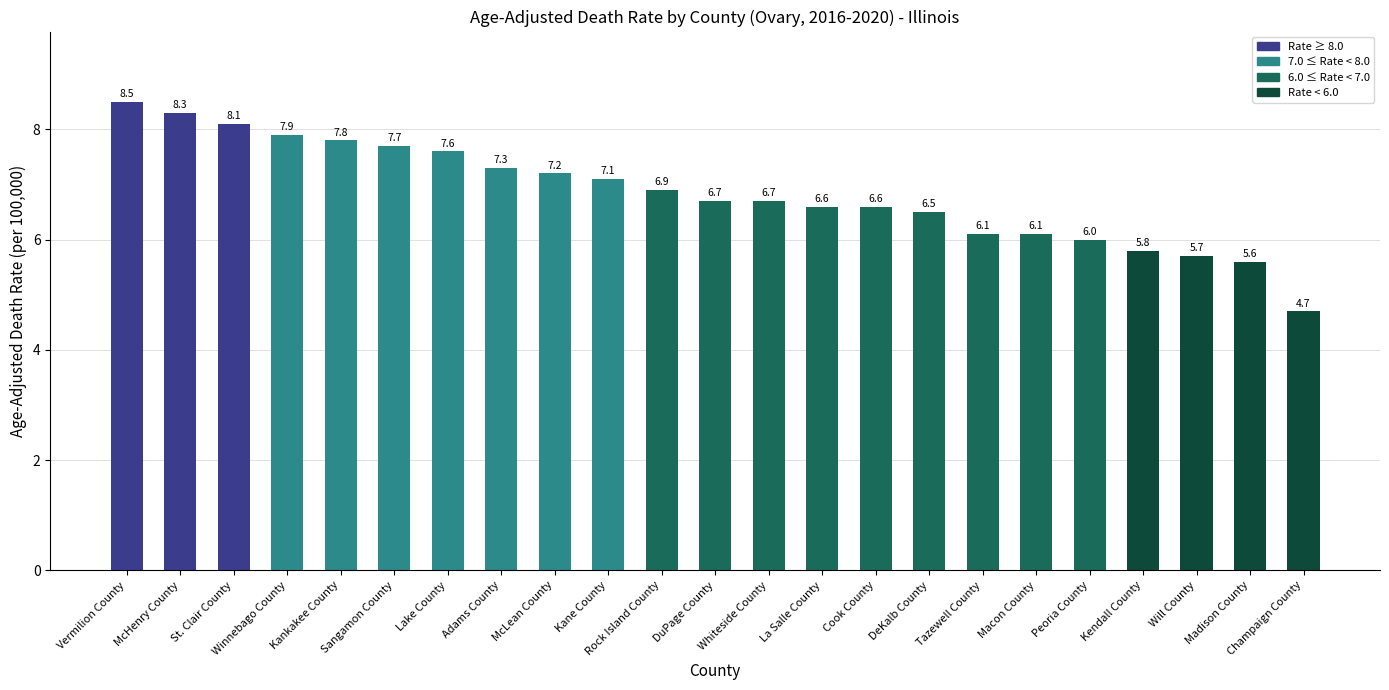

Reading left to right, list all the values displayed in this chart.

Vermilion County=8.5	McHenry County=8.3	St. Clair County=8.1	Winnebago County=7.9	Kankakee County=7.8	Sangamon County=7.7	Lake County=7.6	Adams County=7.3	McLean County=7.2	Kane County=7.1	Rock Island County=6.9	DuPage County=6.7	Whiteside County=6.7	La Salle County=6.6	Cook County=6.6	DeKalb County=6.5	Tazewell County=6.1	Macon County=6.1	Peoria County=6.0	Kendall County=5.8	Will County=5.7	Madison County=5.6	Champaign County=4.7